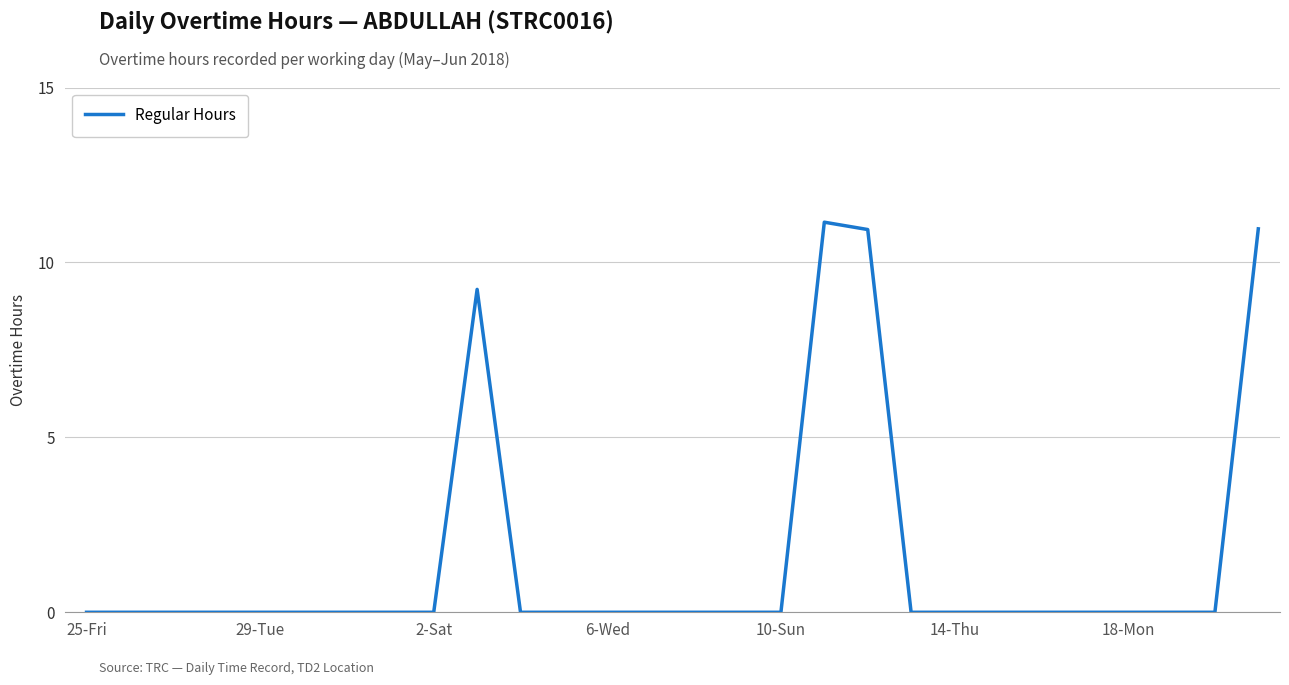

What is the greatest value displayed?

11.2